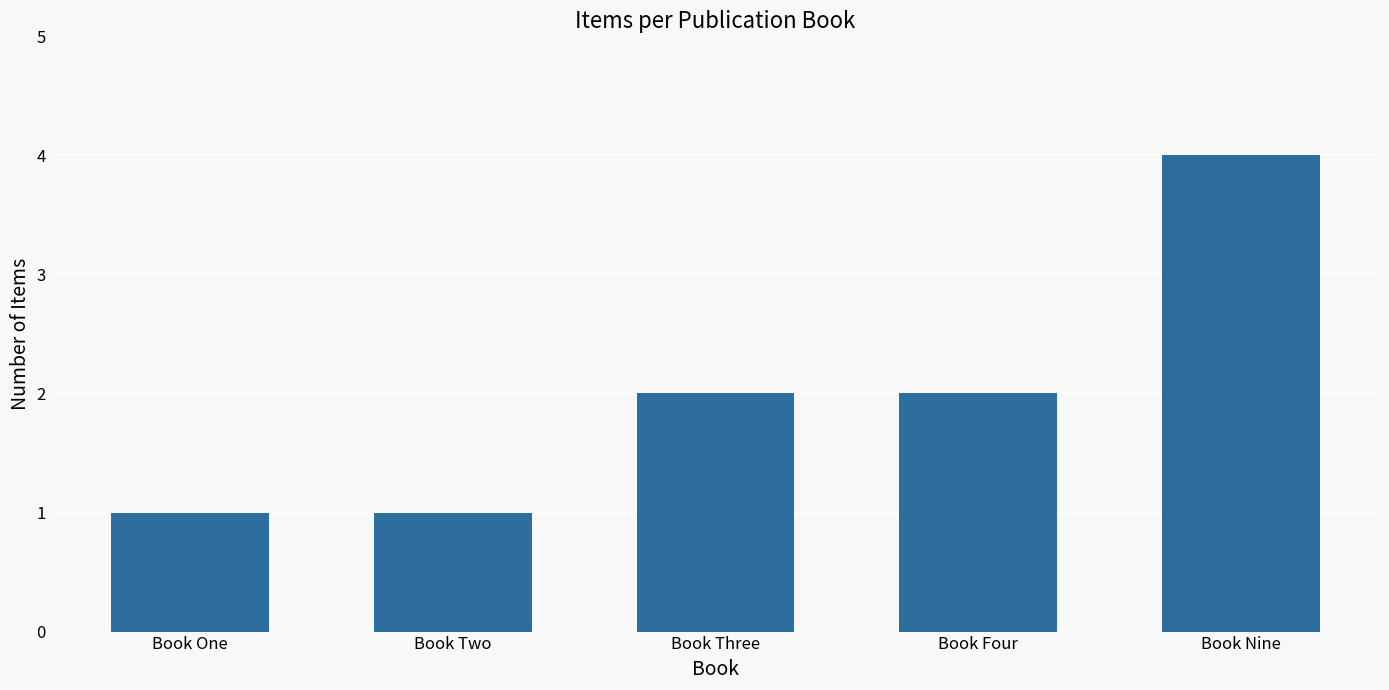

True or false: the data shows 3 at Book Three.

False